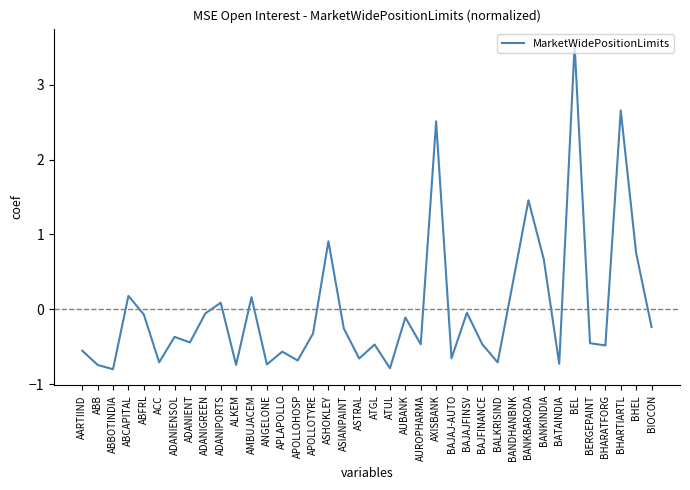

What is the difference between the maximum and minimum values?

4.3